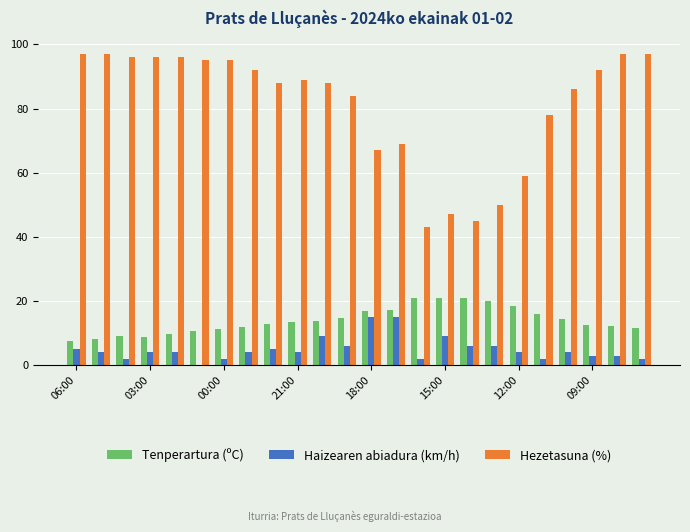

What is the sum of all Haizearen abiadura (km/h) values?

120.0